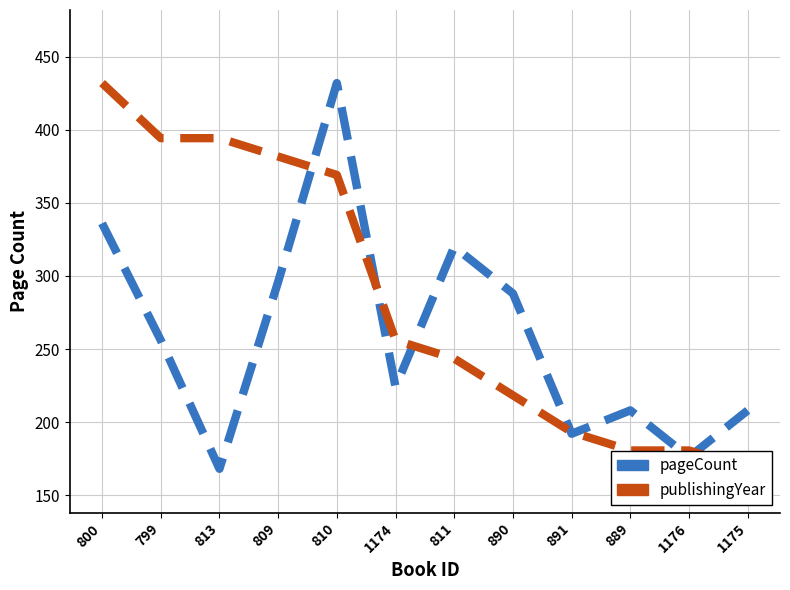

Which series has the largest range (max minus min)?

pageCount